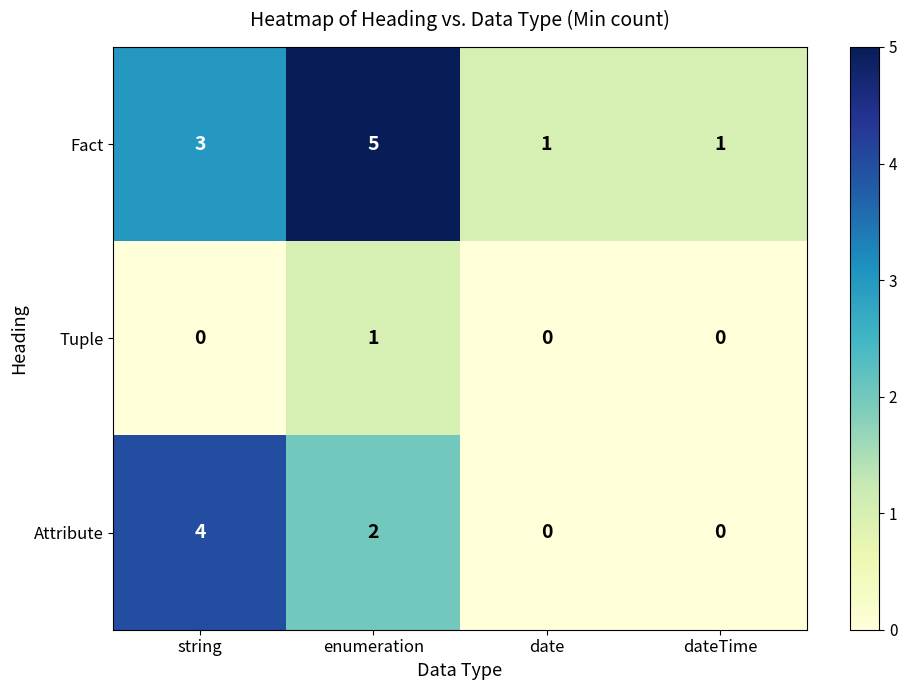

What is the maximum value shown in the chart?

5